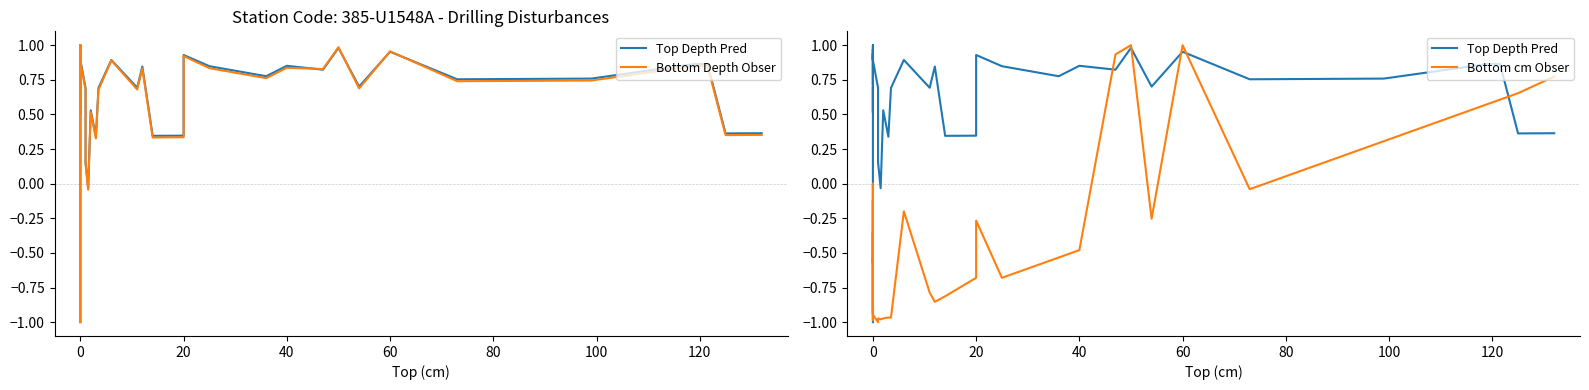

In Top Depth Pred, how many points are lower than both neighbors (excluding endpoints)?

12